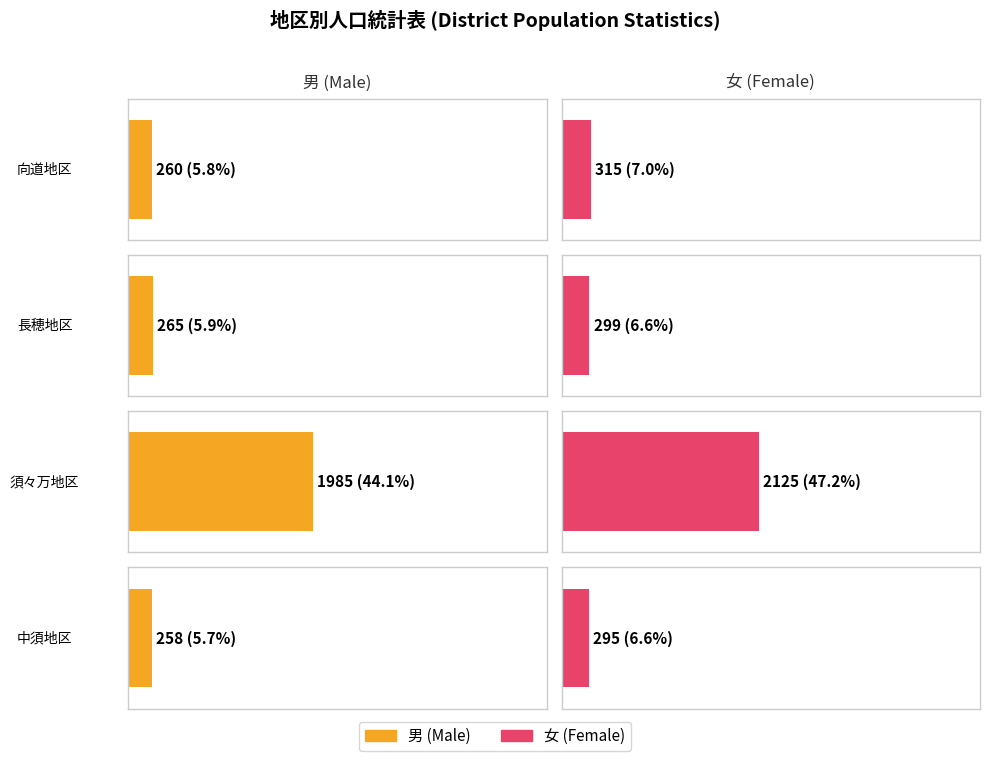

List the series in order of their peak value, highest first.

女, 男